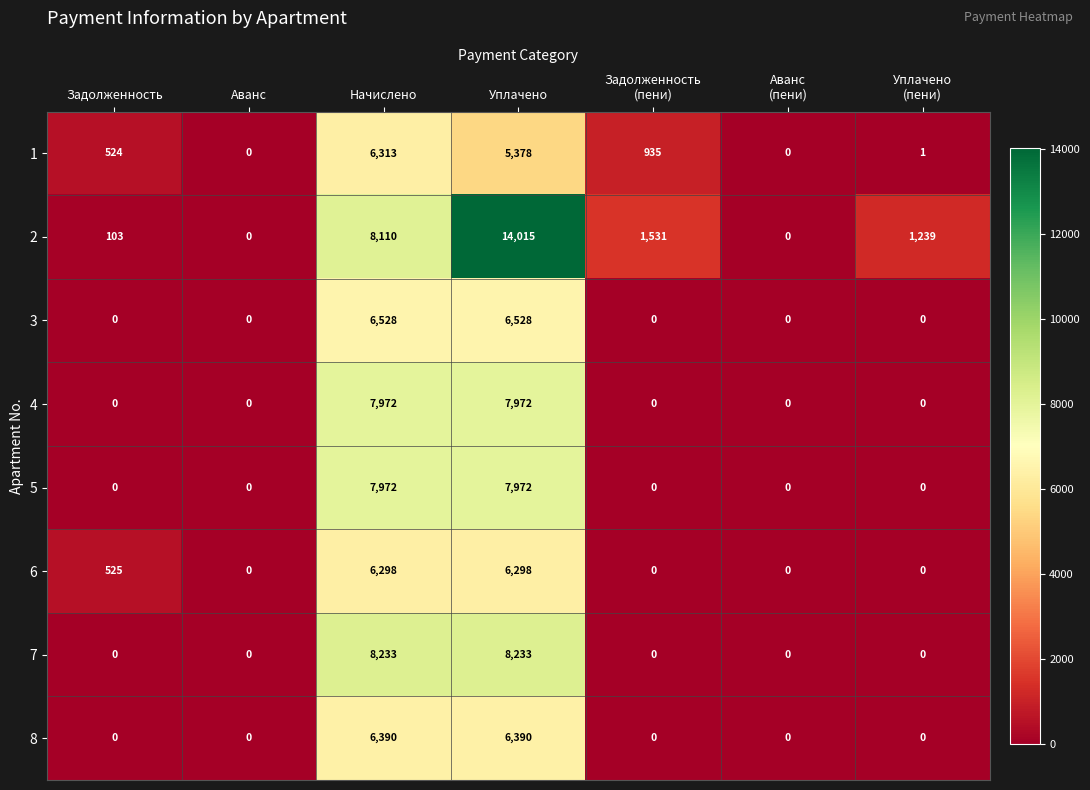

How many positive values does the 4 series have?

2